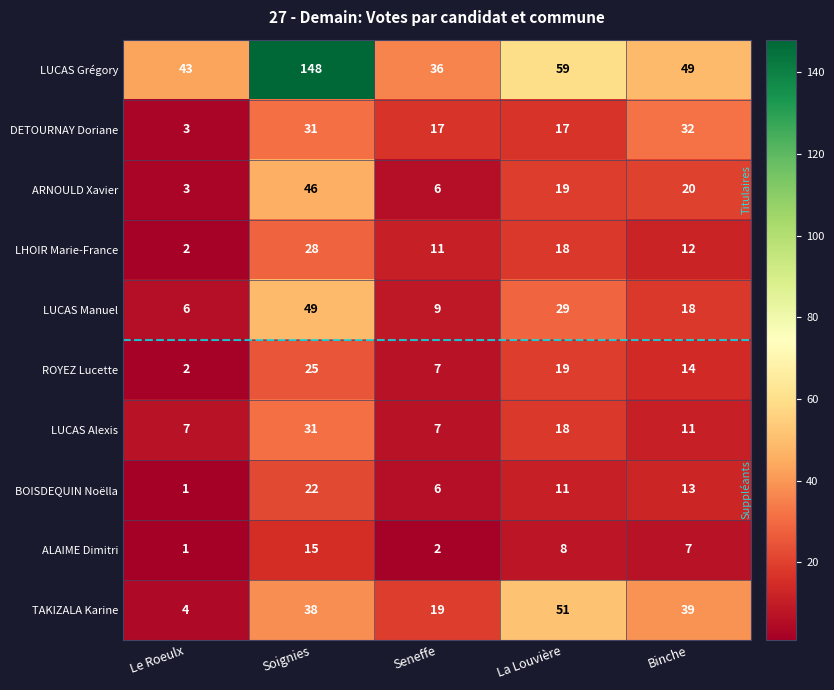

How many data points does each series have?

5